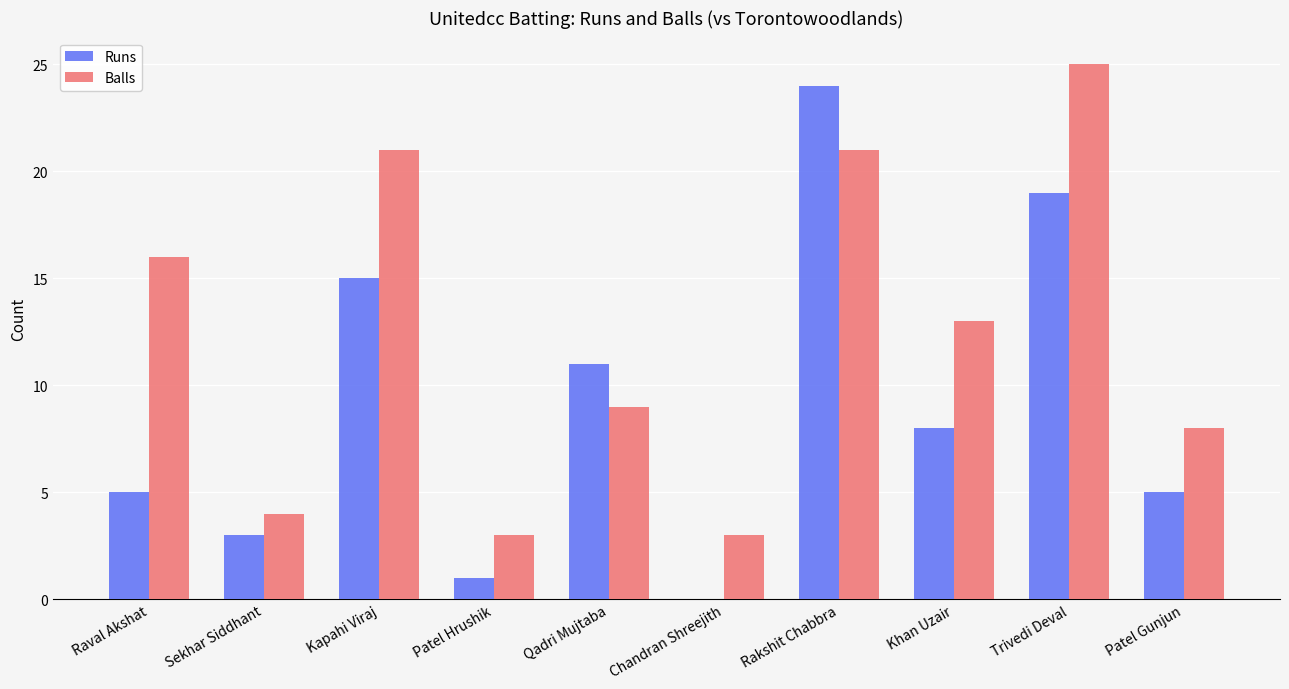

Which series has the largest total across all categories?

Balls